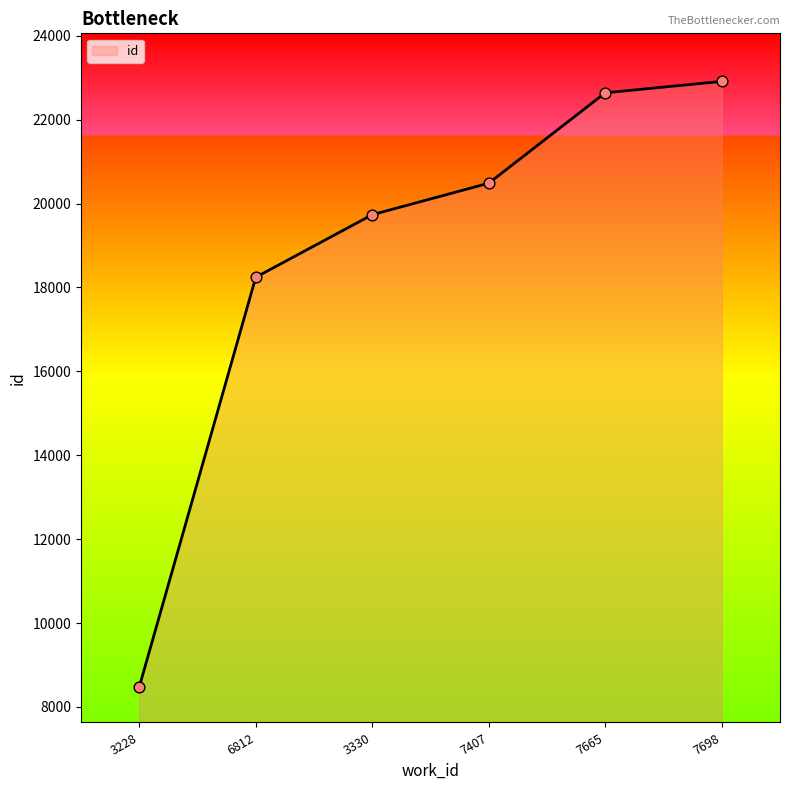

What is the ratio of the value at 7665 to the value at 6812?

1.2